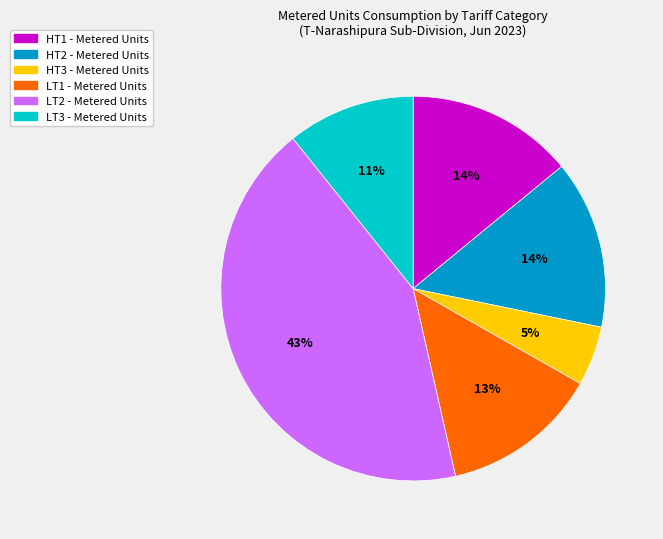

To the nearest percent, what portion does LT2 represent?

43%